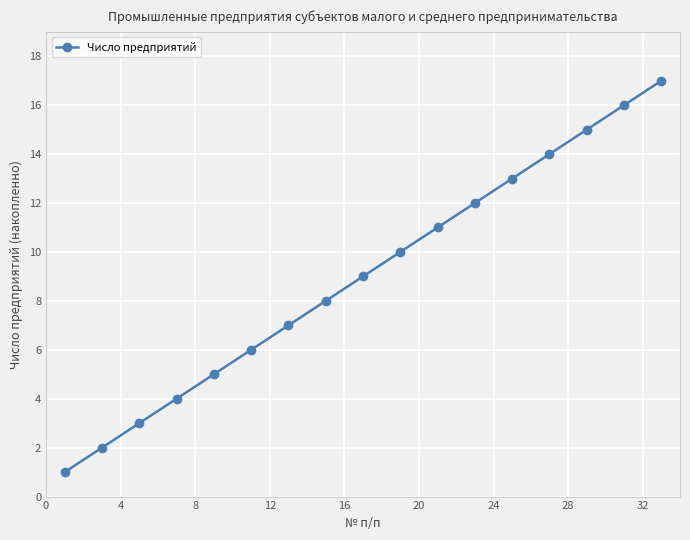

Count the number of categories in the chart.

17